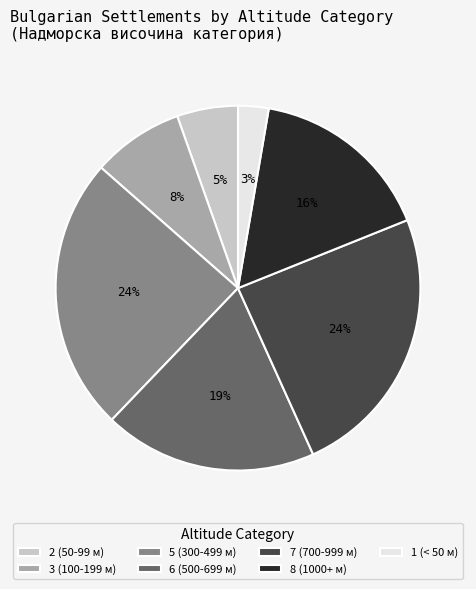

Do 2 (50-99 м) and 3 (100-199 м) together represent more than half of the pie?

No